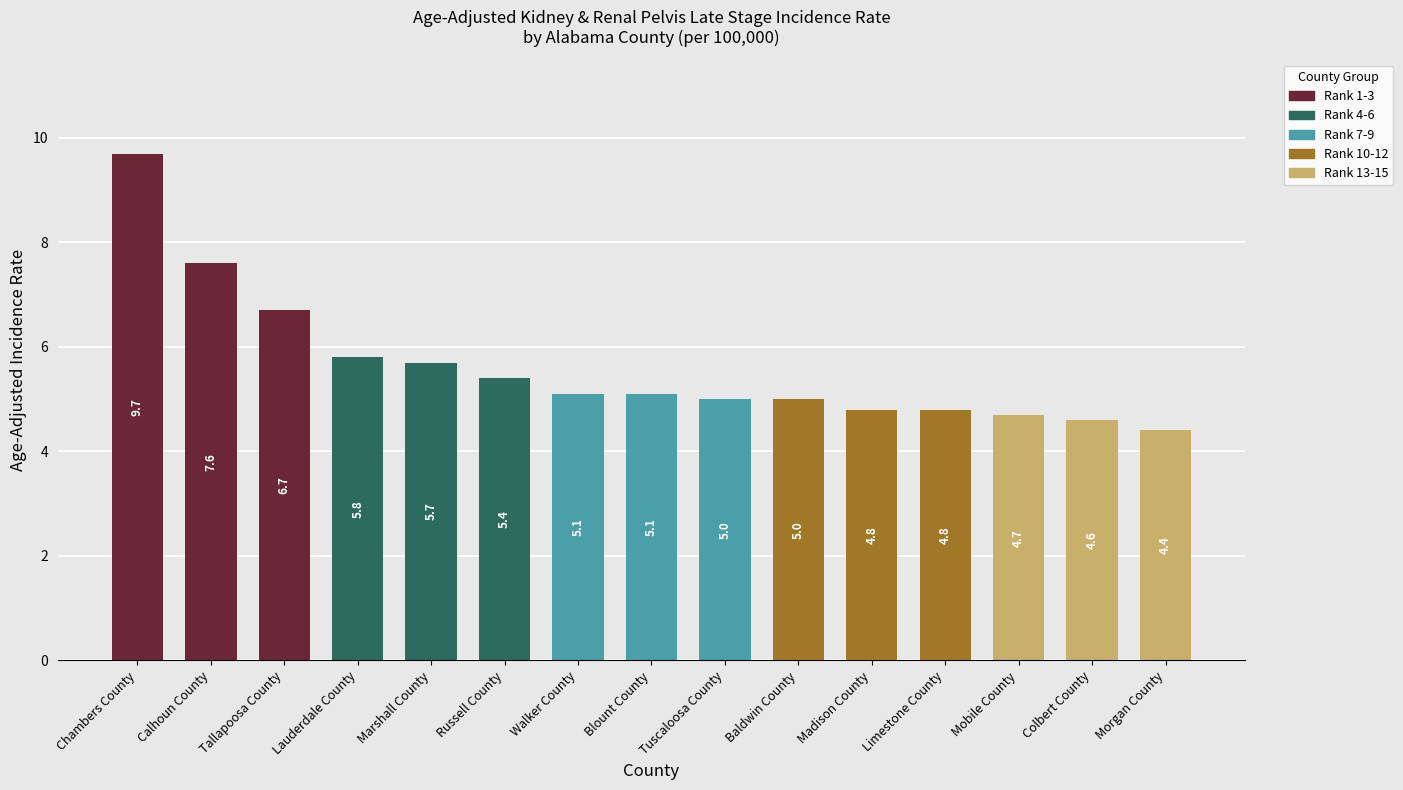

The value at Morgan County is 6.9. True or false?

False